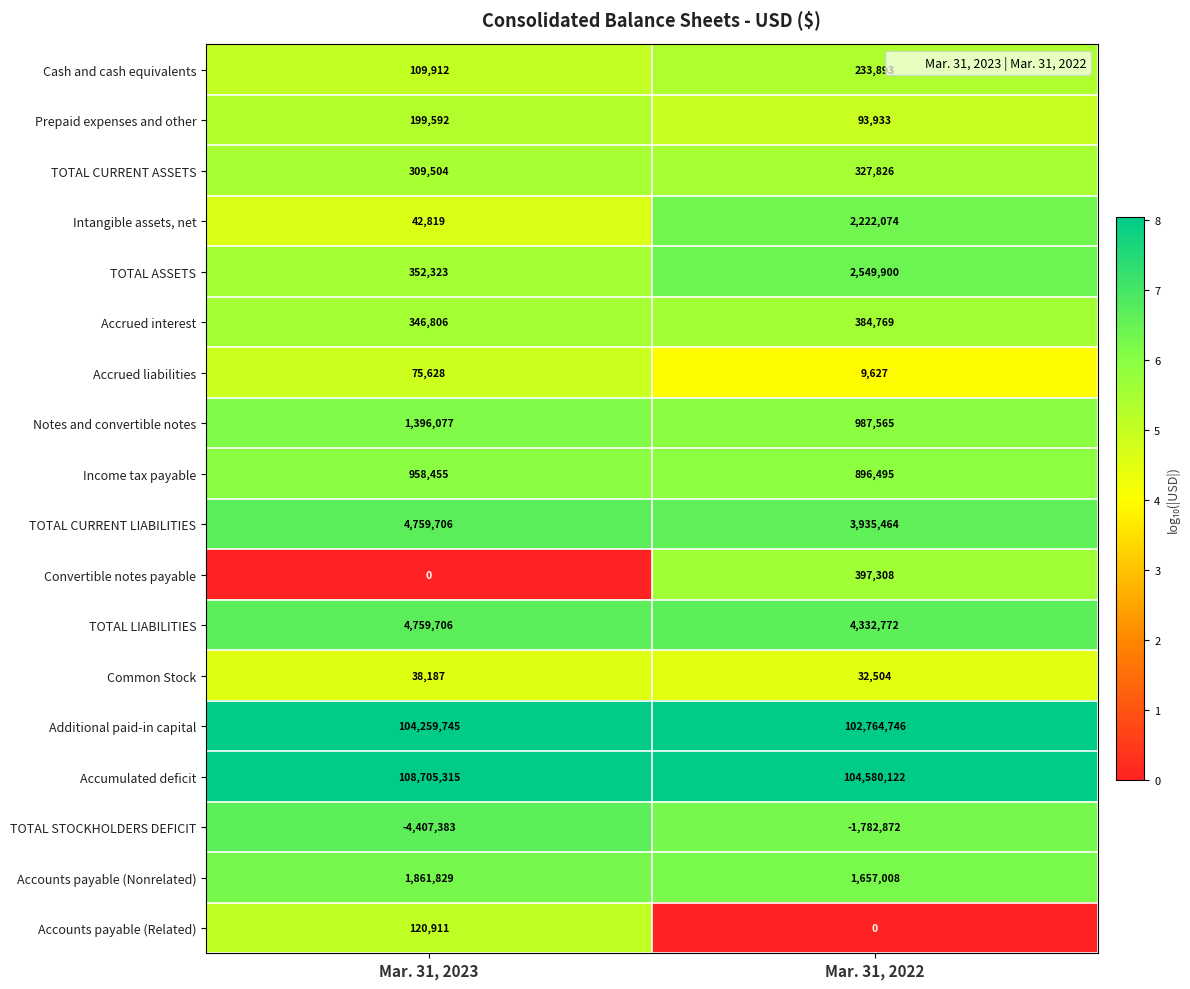

At which category is the sum across all series the highest?

Mar. 31, 2023